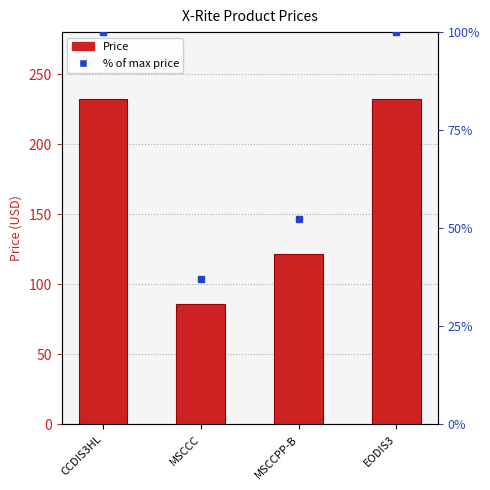

Reading left to right, transcribe all the data shown in this chart.

CCDIS3HL=232.3	MSCCC=86.2	MSCCPP-B=121.8	EODIS3=232.1